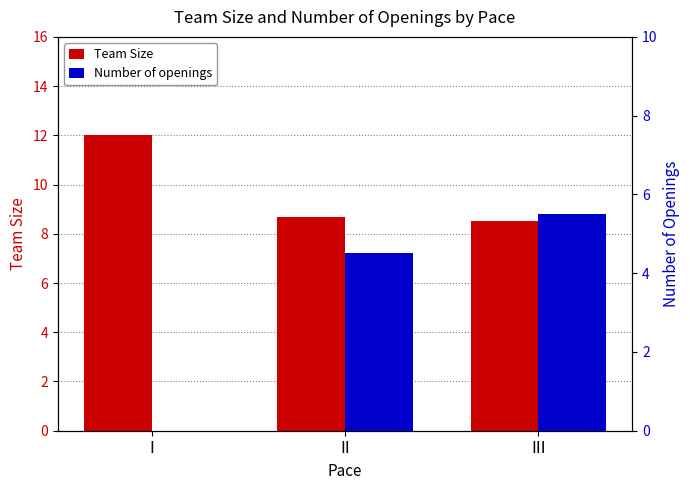

Rank the series by their maximum value, from lowest to highest.

Number of openings, Team Size